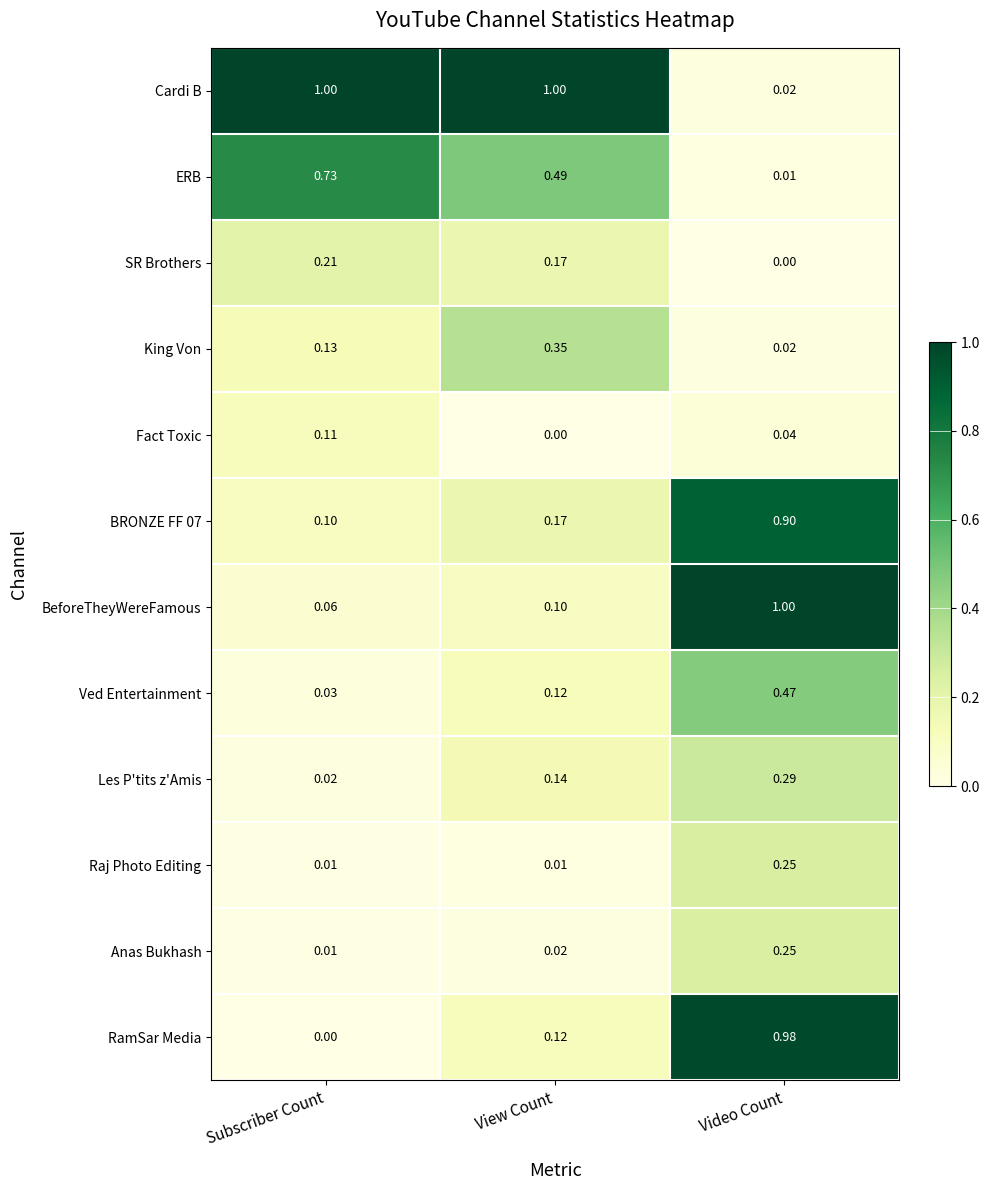

At which label does SR Brothers reach its minimum?

Video Count